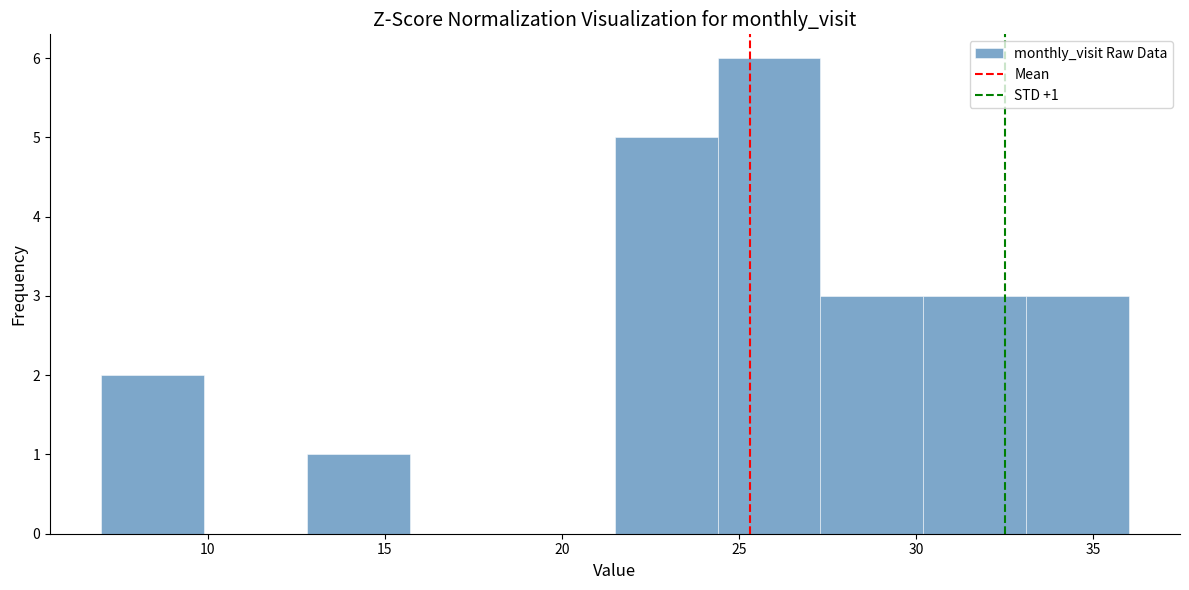

Which range on the x-axis has the tallest bar?

24.4 to 27.3